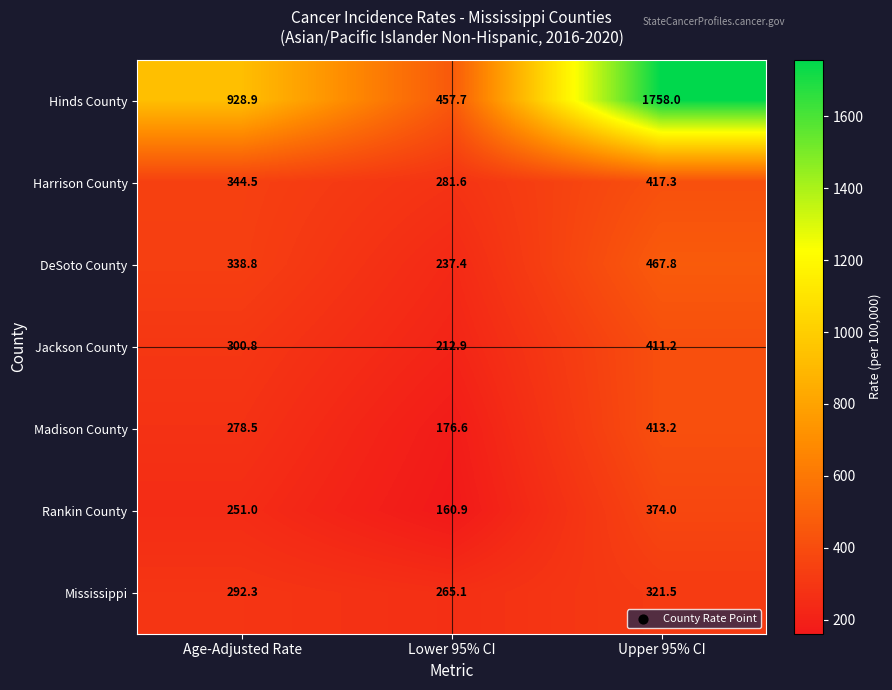

How many categories are shown in the chart?

3